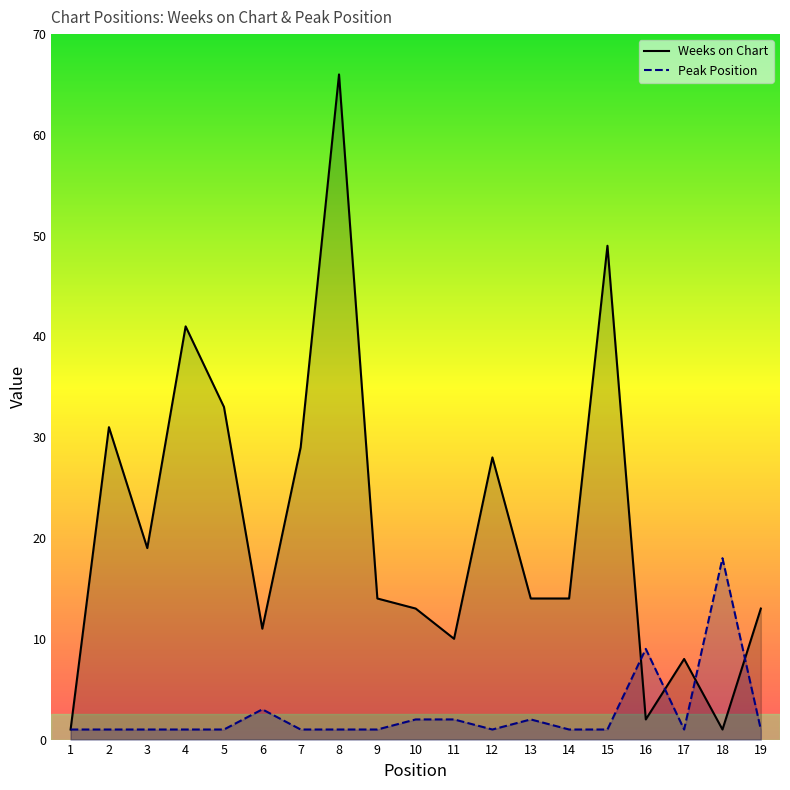

The value of Weeks on Chart at 7 is 29. True or false?

True